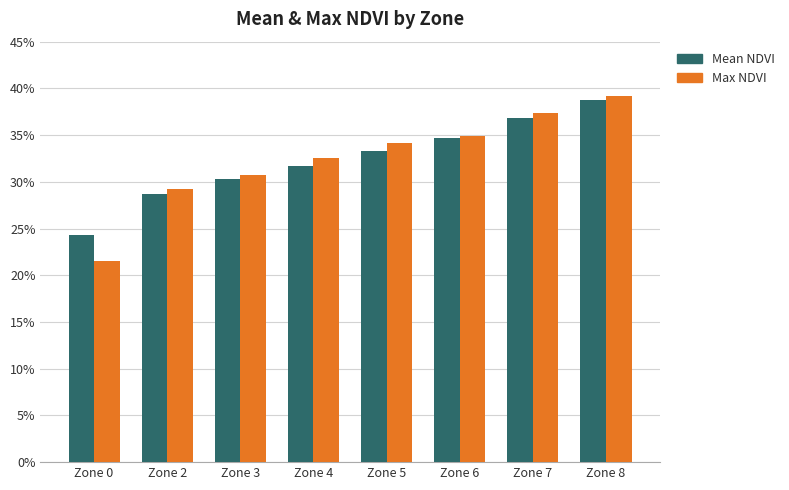

Where is Max NDVI nearest to the value 0?

Zone 0